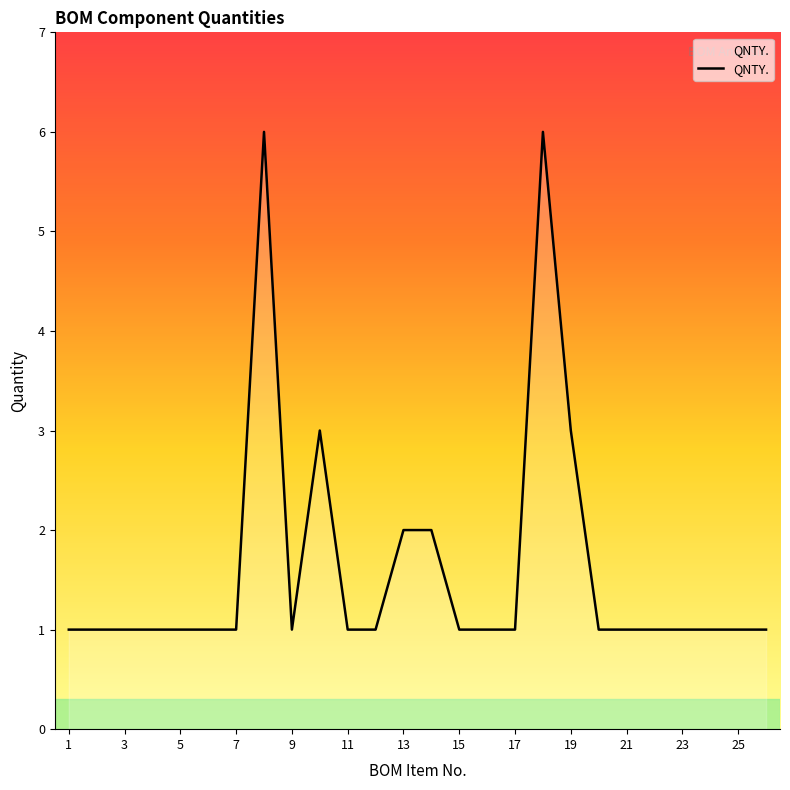

What is the maximum value shown in the chart?

6